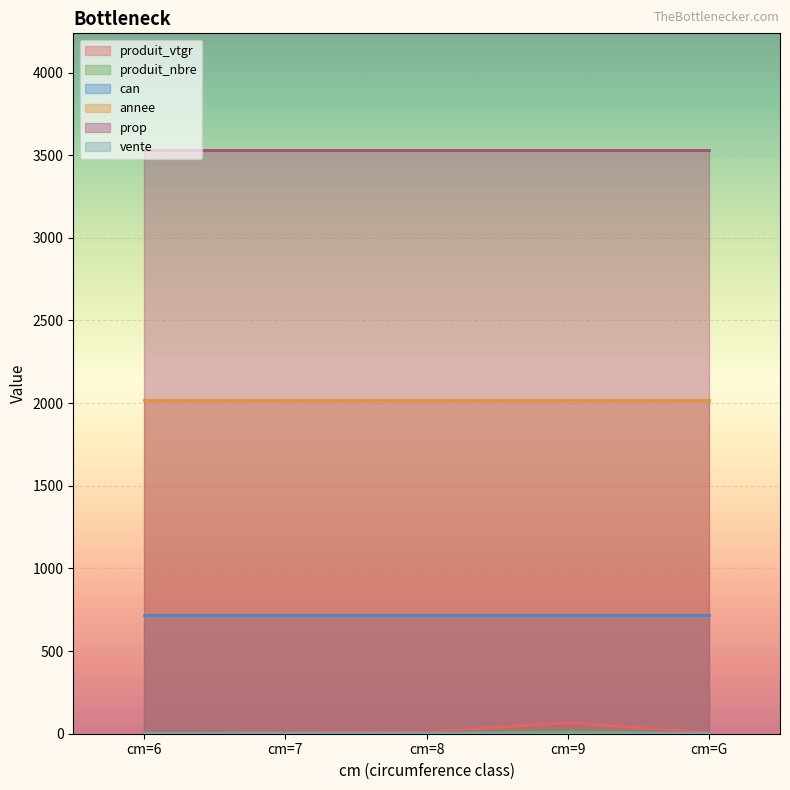

Which series has the largest range (max minus min)?

produit_vtgr